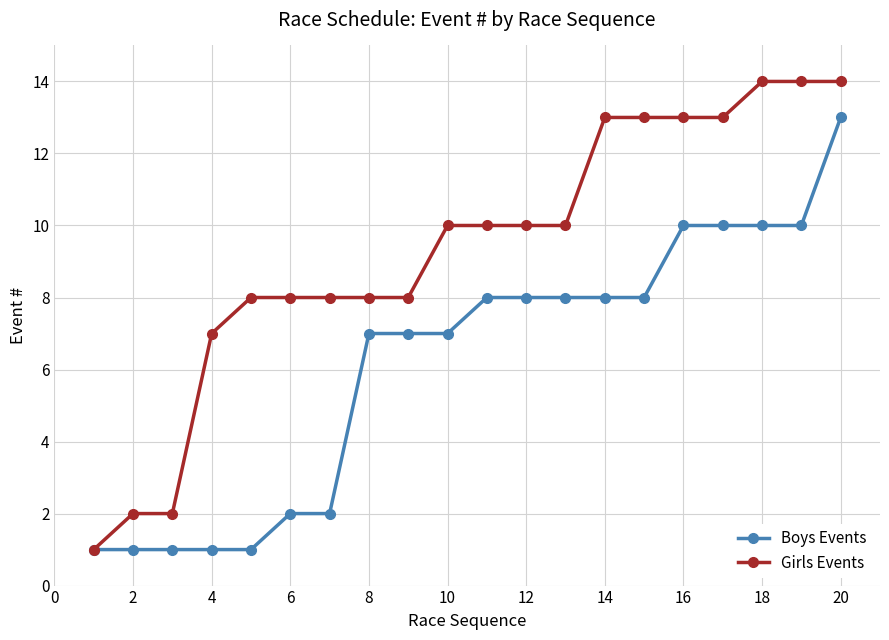

Which series has the widest spread of values?

Girls Events